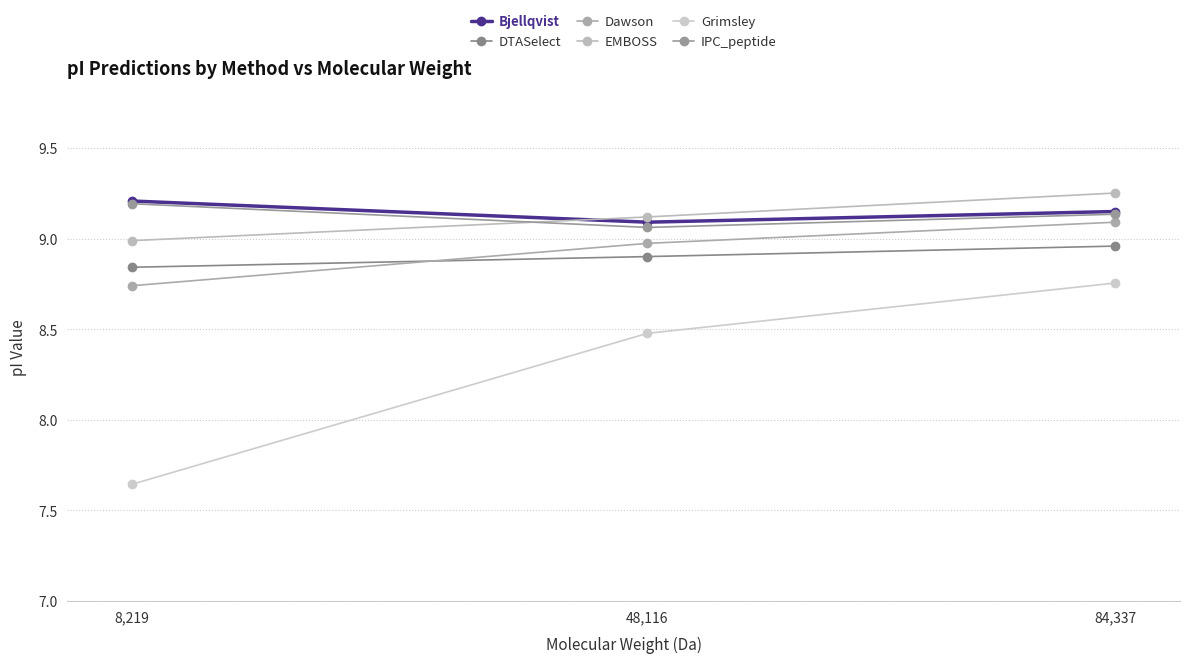

Reading left to right, transcribe all the data shown in this chart.

Bjellqvist: 84,337=9.2	48,116=9.1	8,219=9.2
DTASelect: 84,337=9.0	48,116=8.9	8,219=8.8
Dawson: 84,337=9.1	48,116=9.0	8,219=8.7
EMBOSS: 84,337=9.3	48,116=9.1	8,219=9.0
Grimsley: 84,337=8.8	48,116=8.5	8,219=7.6
IPC_peptide: 84,337=9.1	48,116=9.1	8,219=9.2